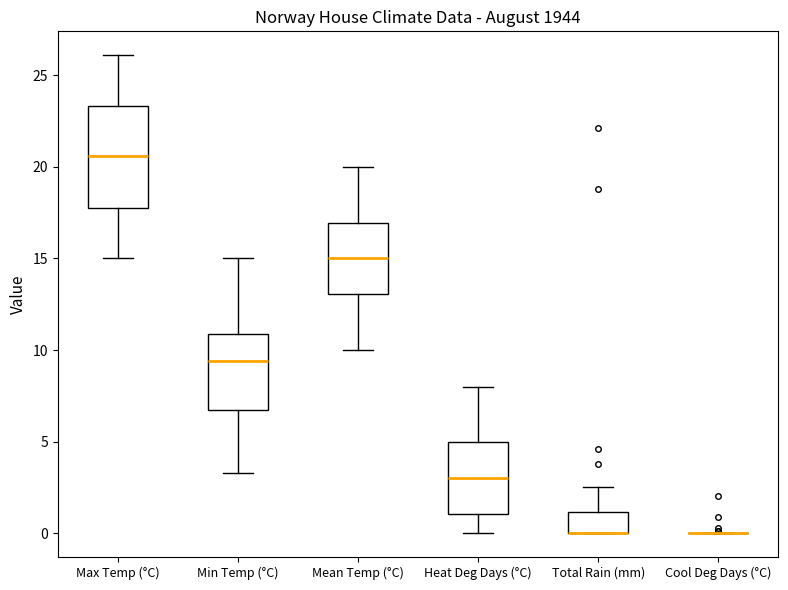

Where does the lower whisker of the box for Min Temp (°C) end on the y-axis? The values are not printed on the chart, so give them approximately, as read against the axis.

3.5